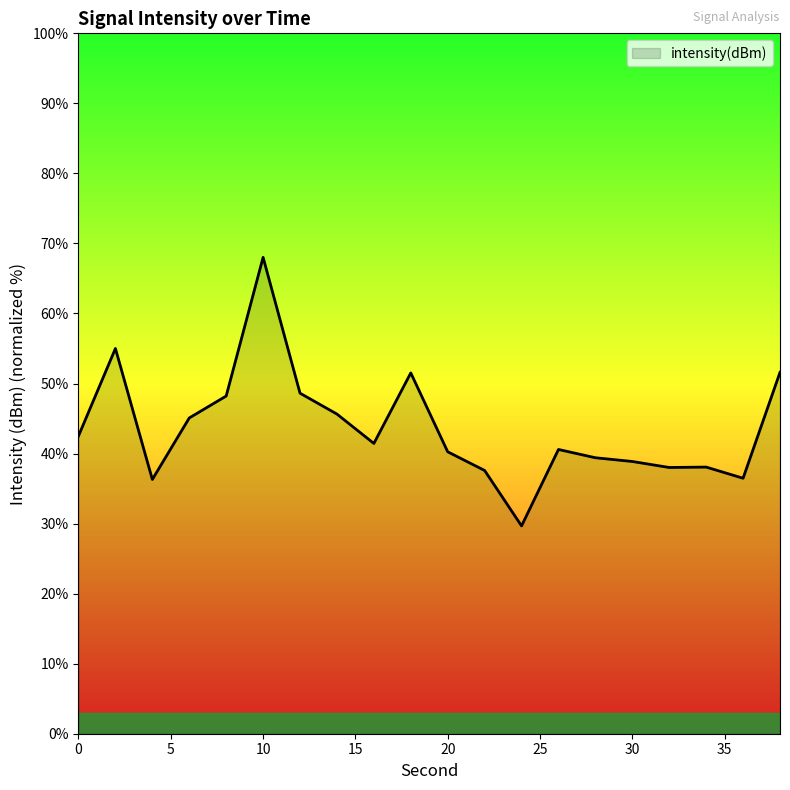

What is the difference between the maximum and minimum values?

38.3